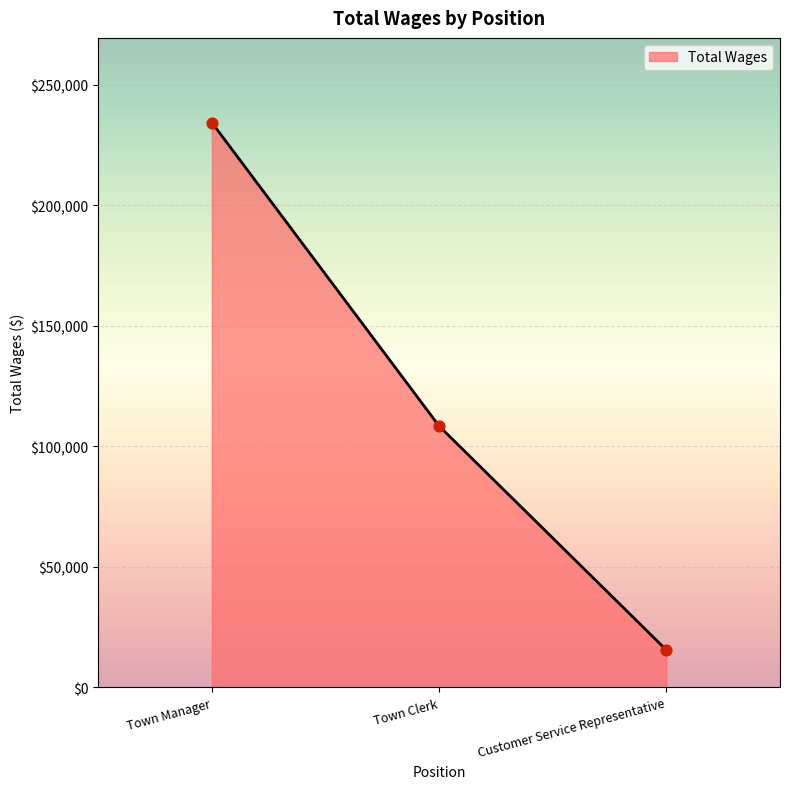

Approximately how many times larger is the value at Customer Service Representative compared to Town Manager?

0.1